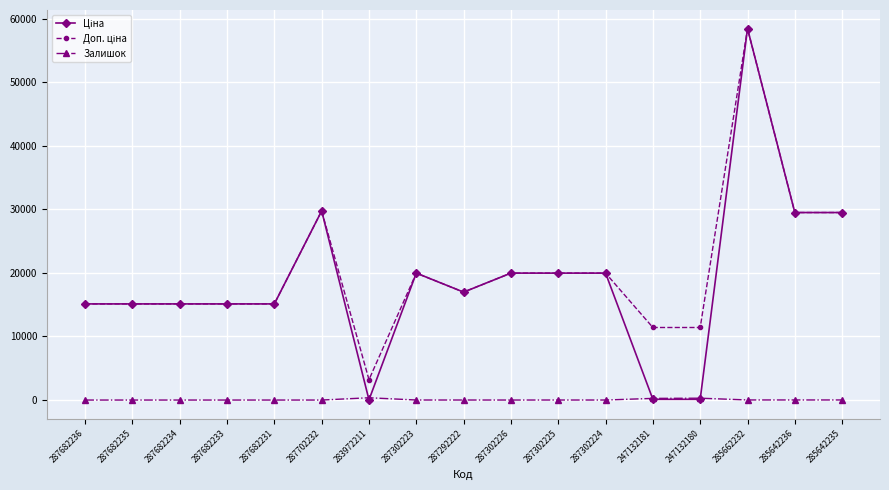

What position from the right is 285642235?

1